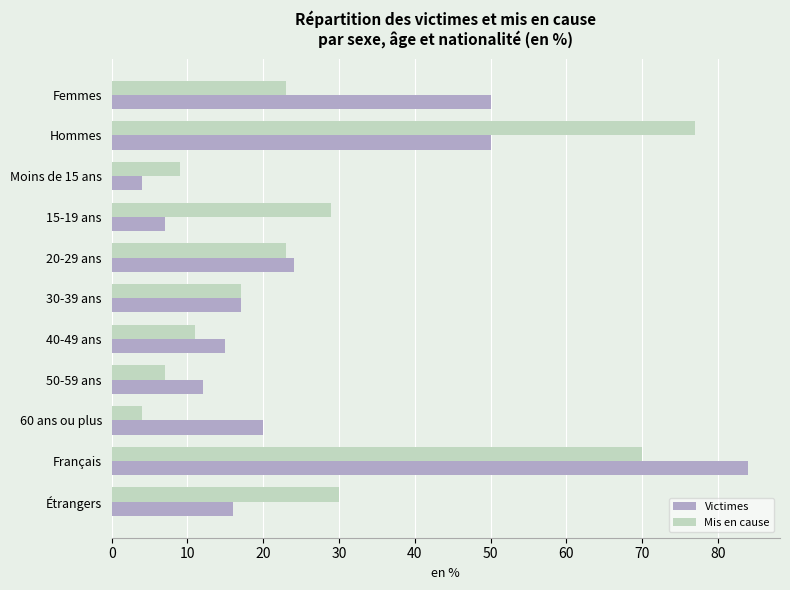

What is the greatest value displayed?

84